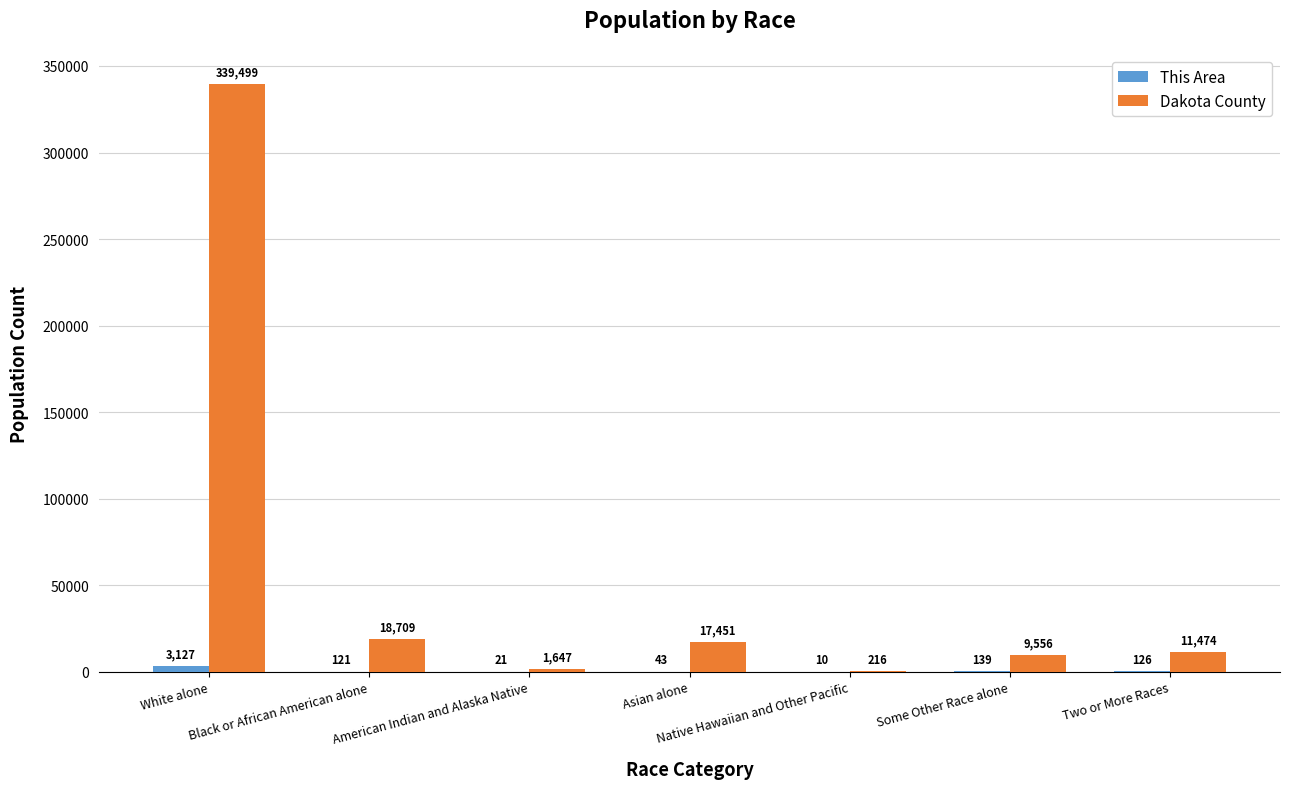

What is the sum of all Dakota County values?

398552